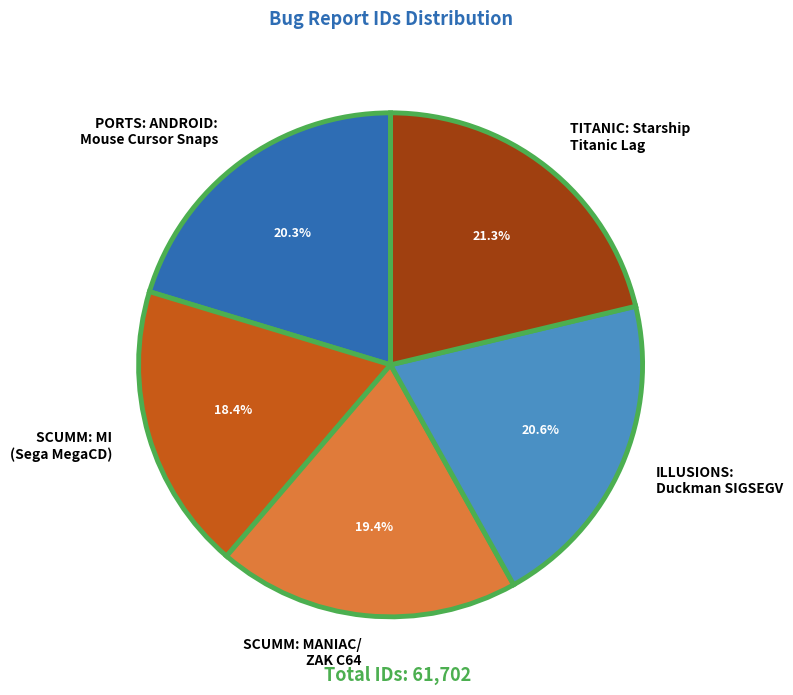

How many slices are in this pie chart?

5